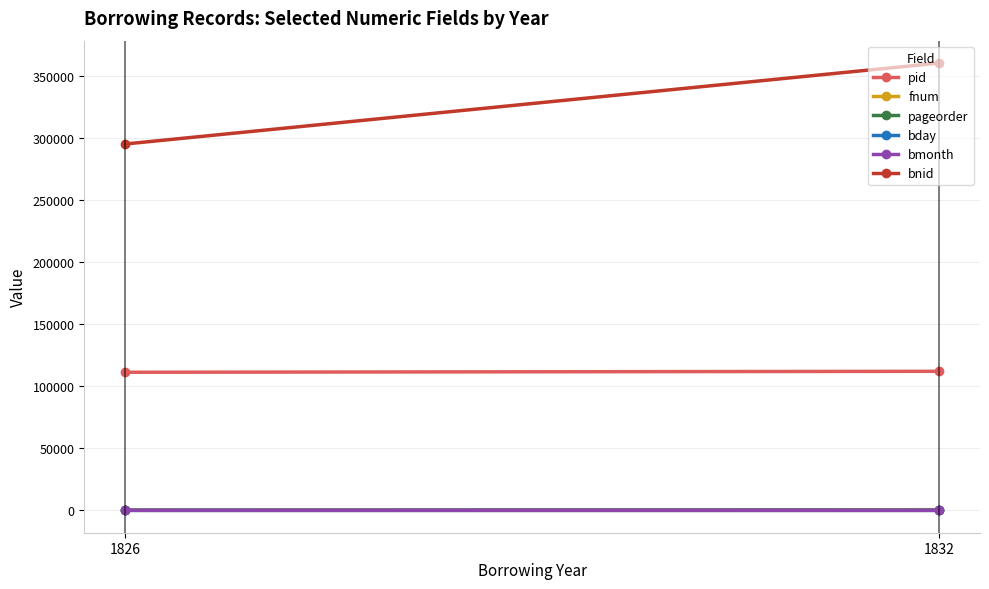

Read the bday value at 1832, to the nearest 5.

25